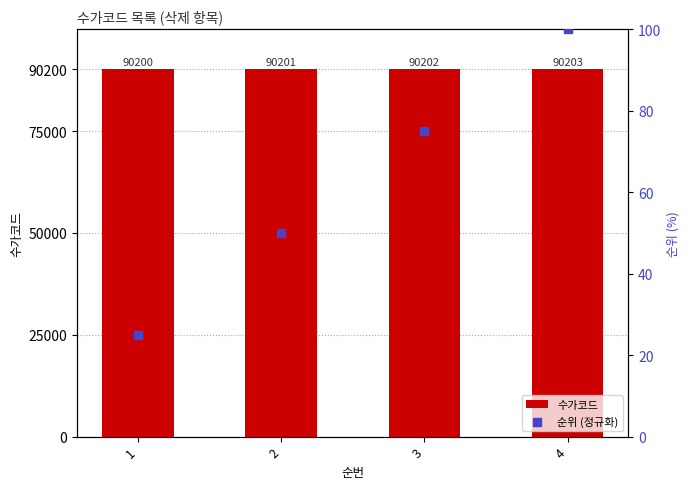

Is the value of 수가코드 at 4 greater than the value of 순위 (정규화) at 3?

Yes